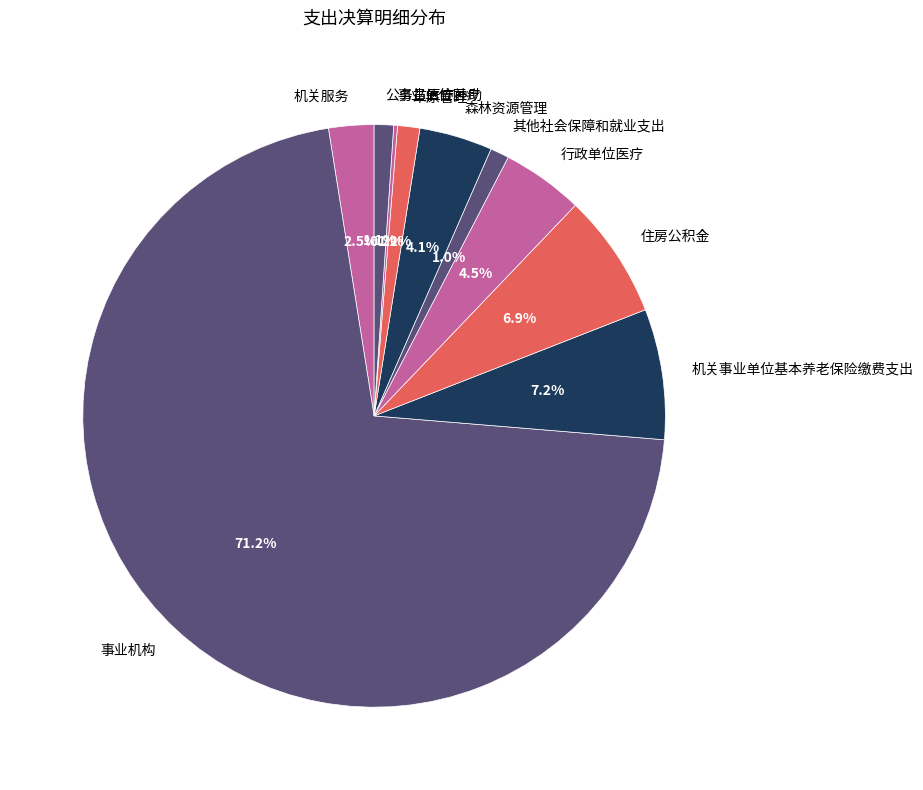

What percentage is NOT represented by 机关服务?

97.5%